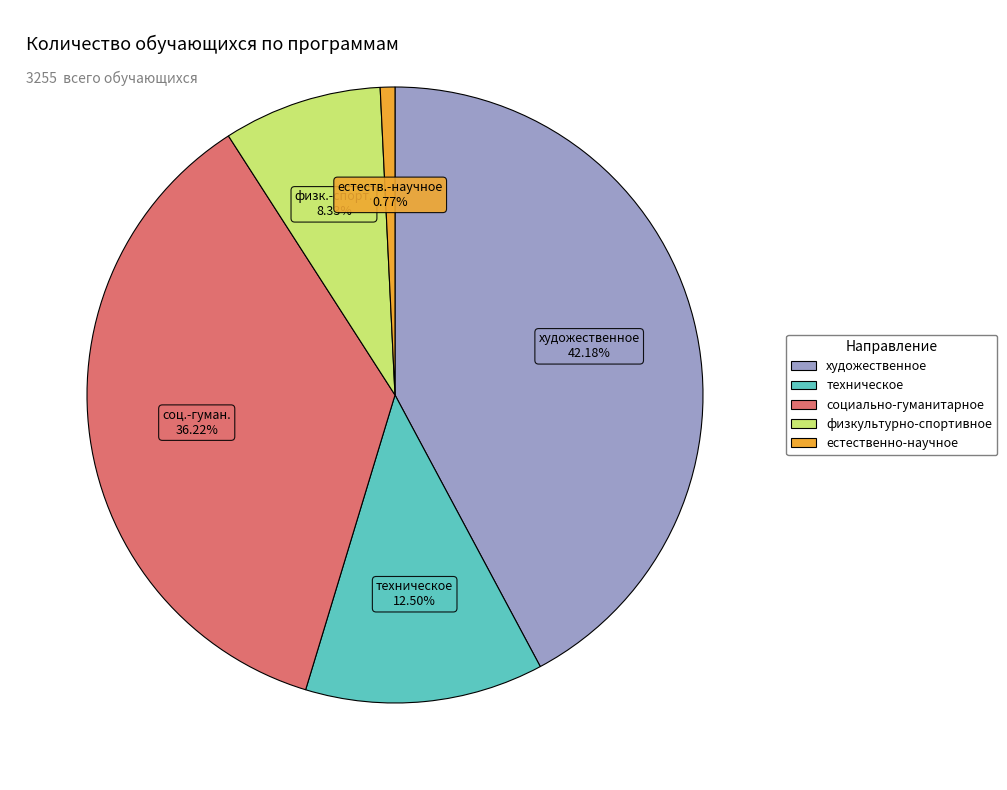

Between естественно-научное and социально-гуманитарное, which is larger?

социально-гуманитарное